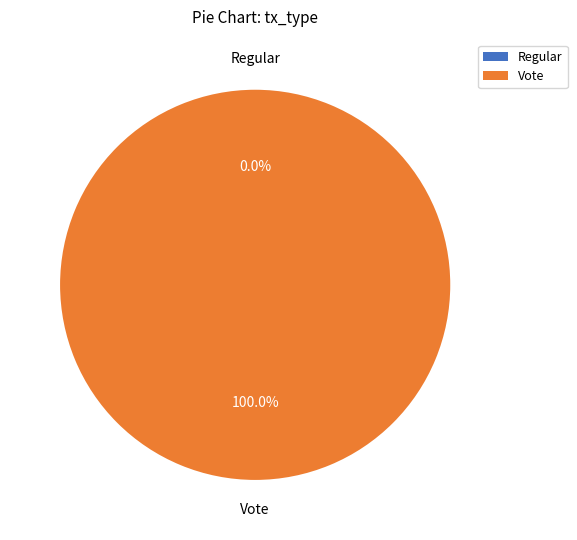

What portion of the pie excludes Regular?

100.0%